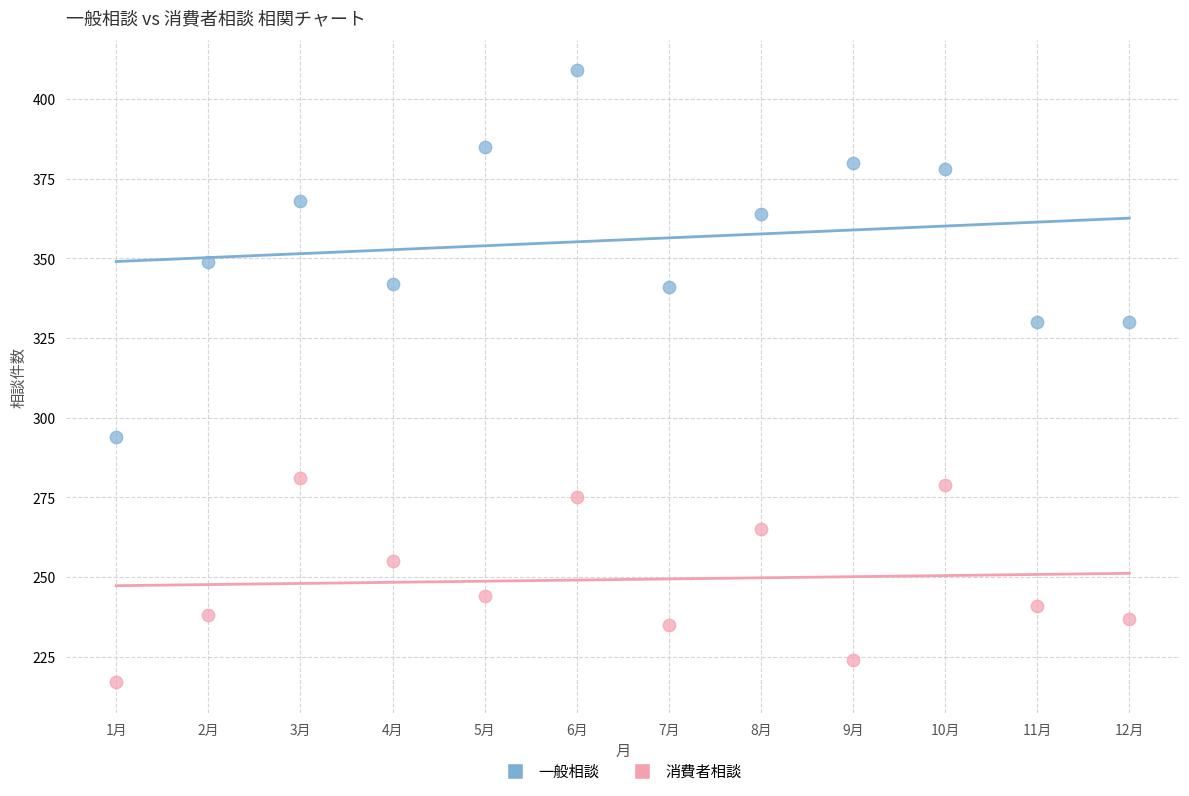

Which series reaches the minimum Y coordinate?

消費者相談